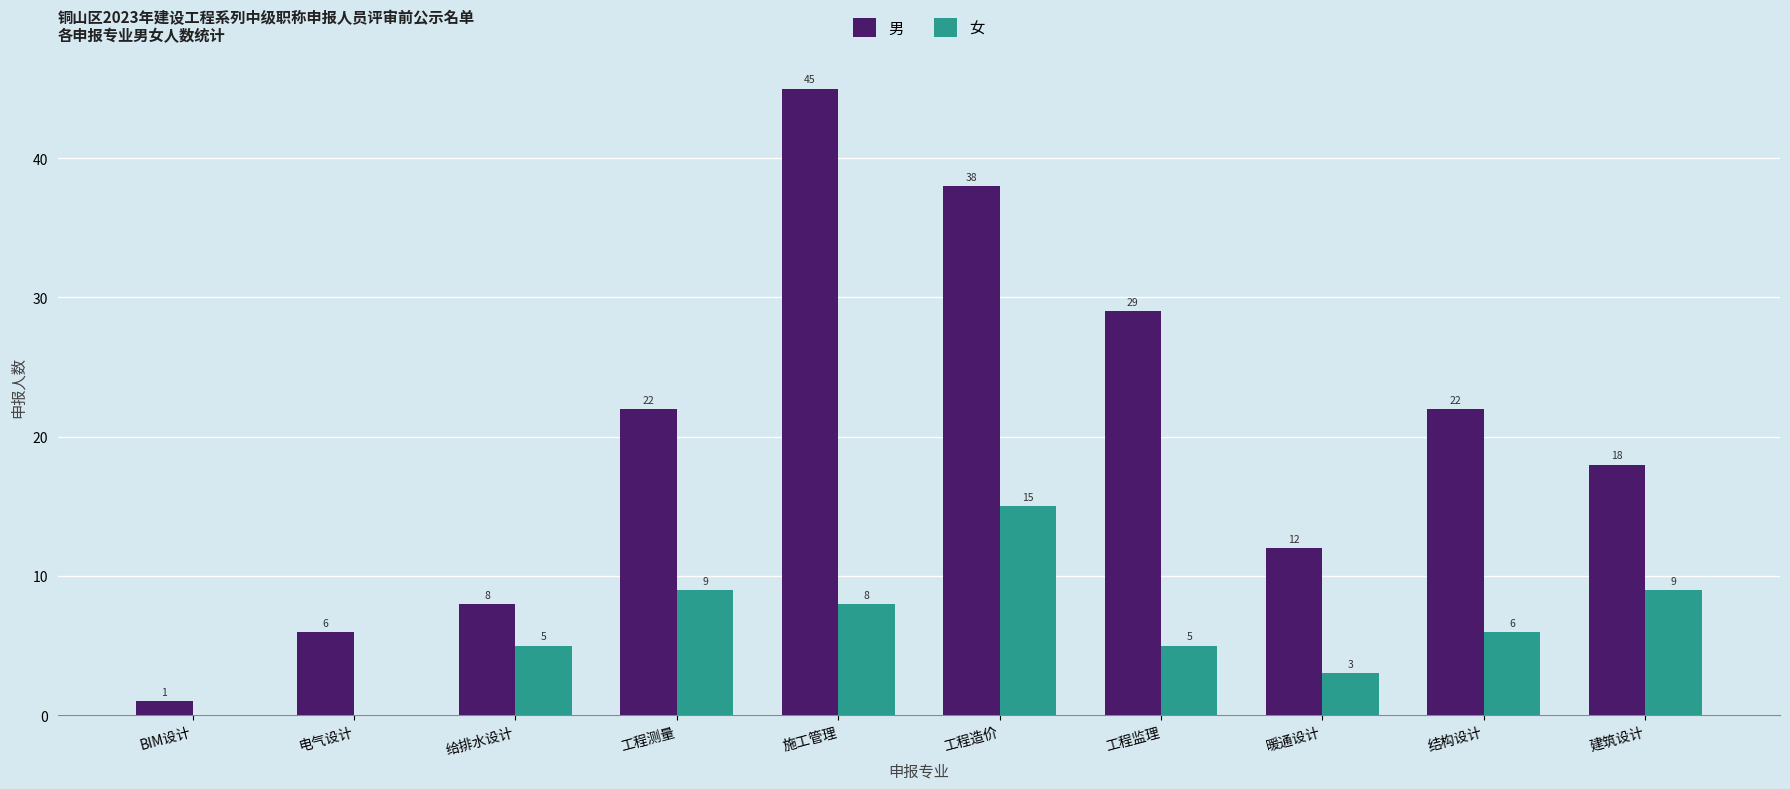

Are the bars grouped side by side (vs. stacked)?

Yes